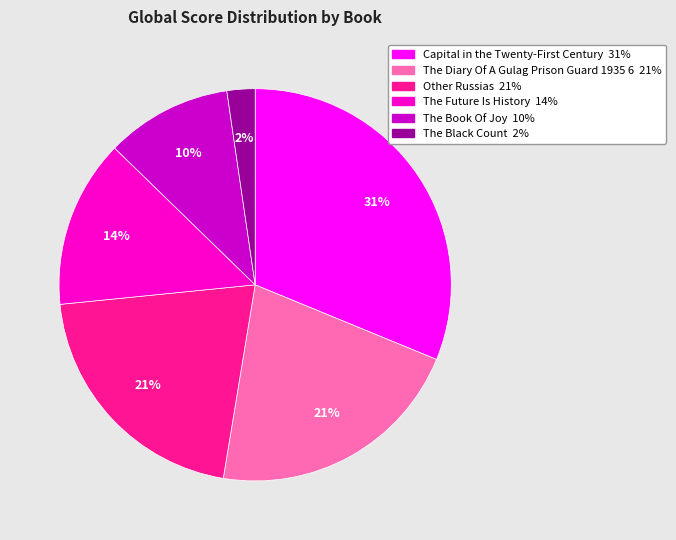

Which category has the smallest portion of the pie?

The Black Count